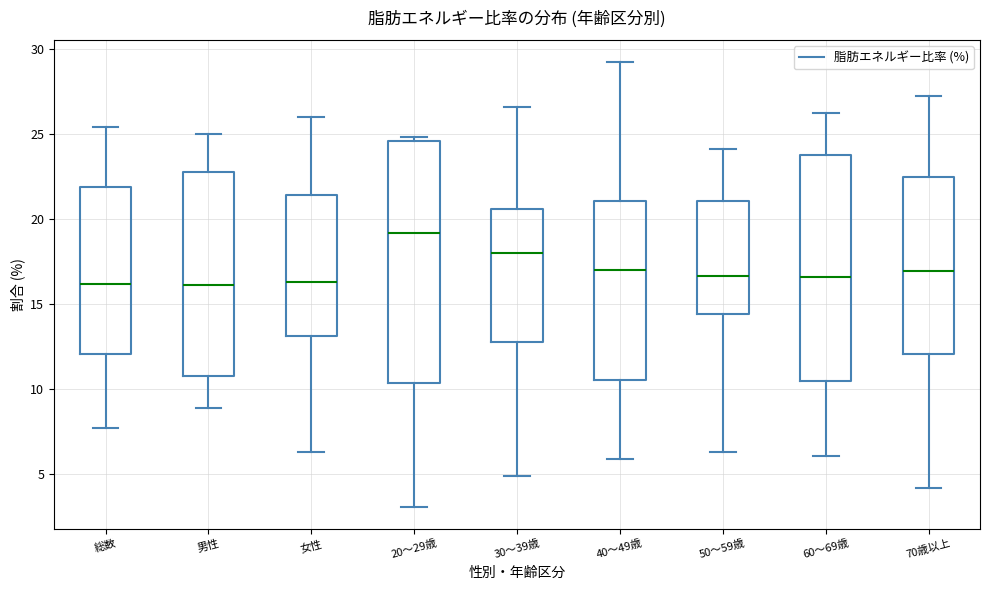

Which box is the tallest, from its lower edge to its upper edge?

20～29歳